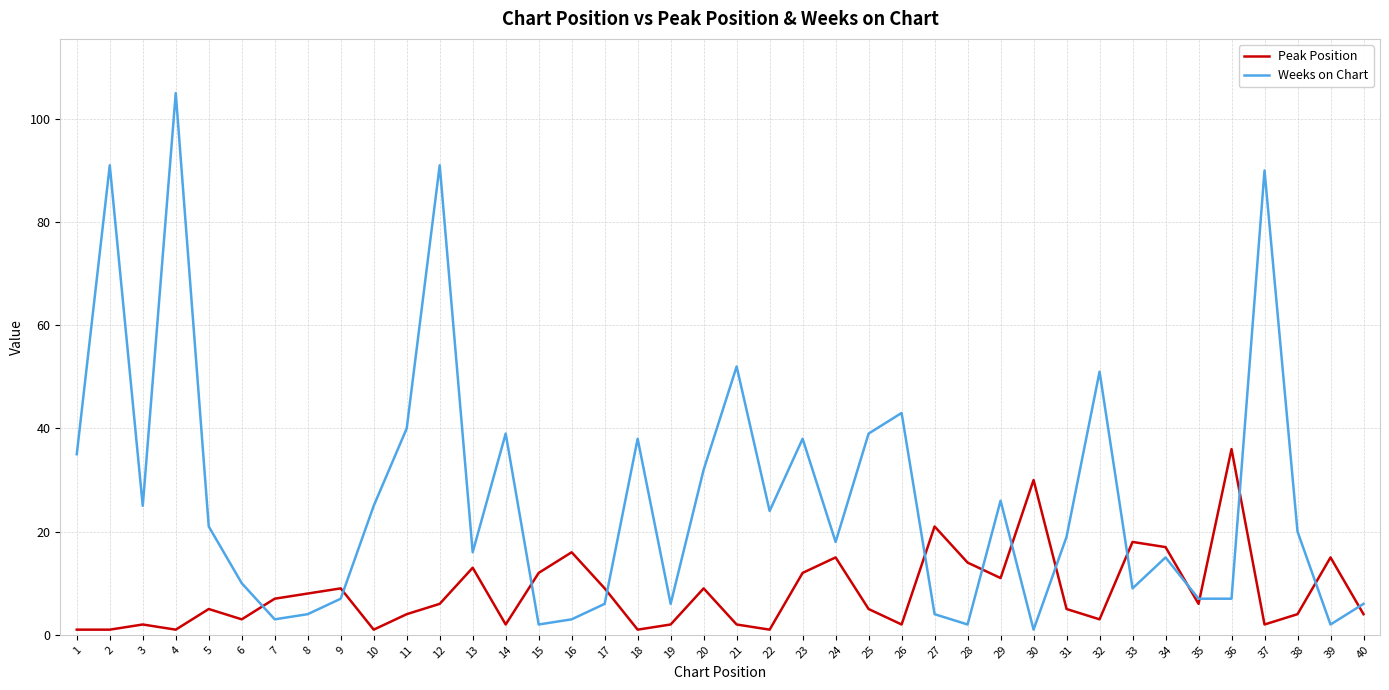

True or false: Weeks on Chart and Peak Position cross at least once.

True